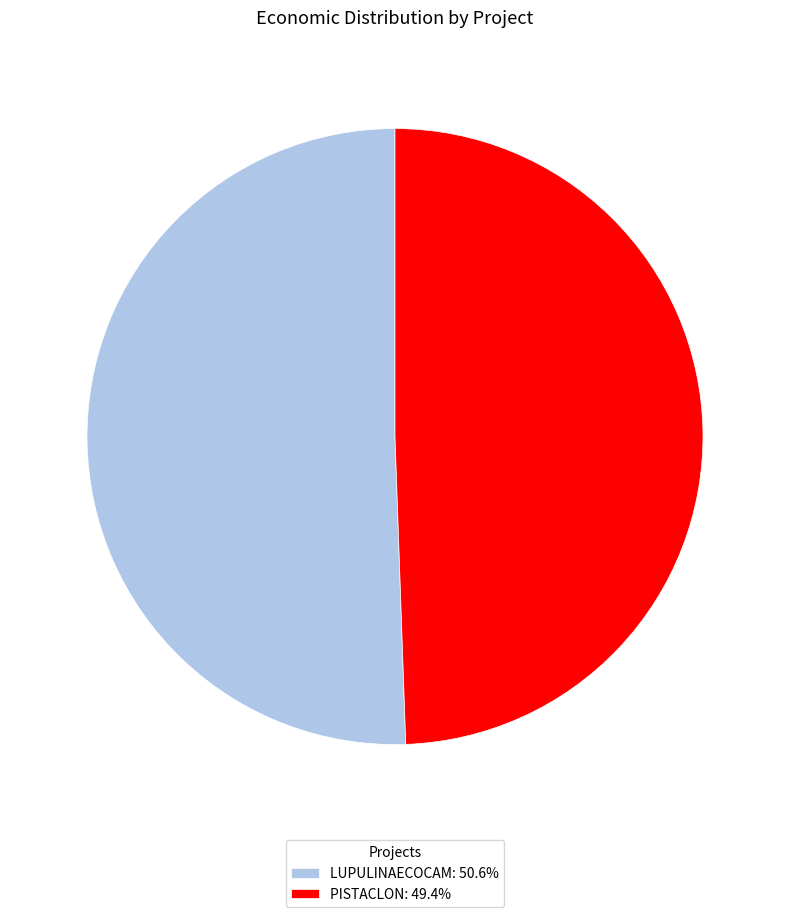

Which slice is the largest?

LUPULINAECOCAM